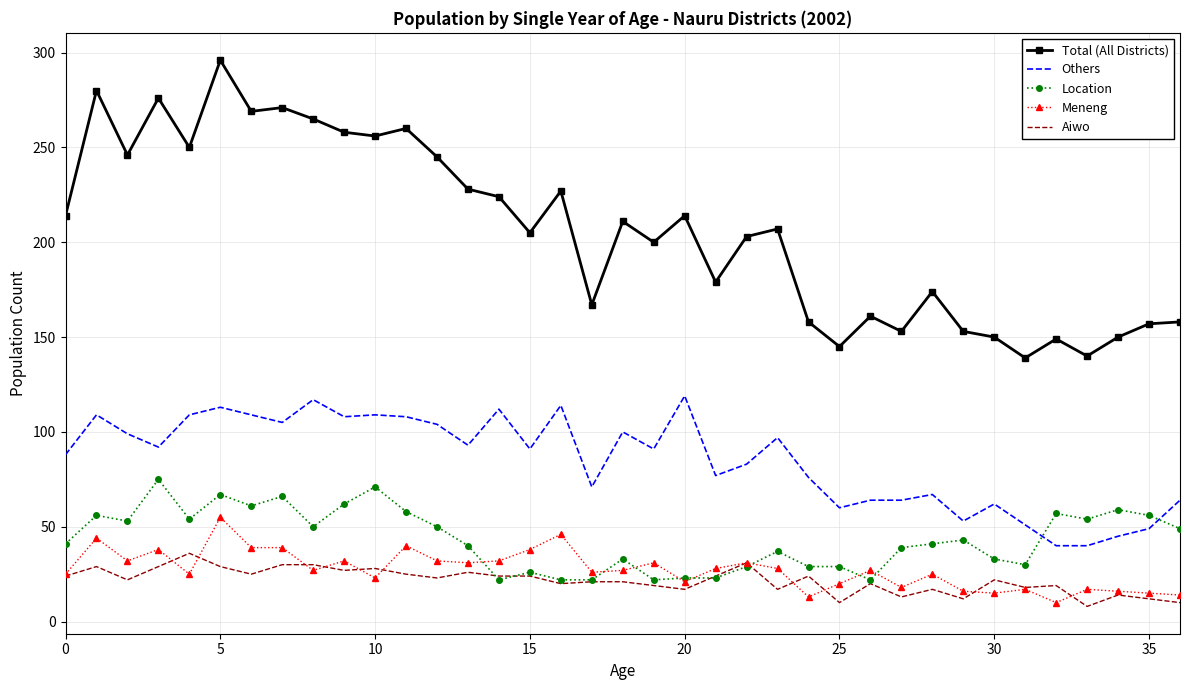

Which series has the widest spread of values?

Total (All Districts)